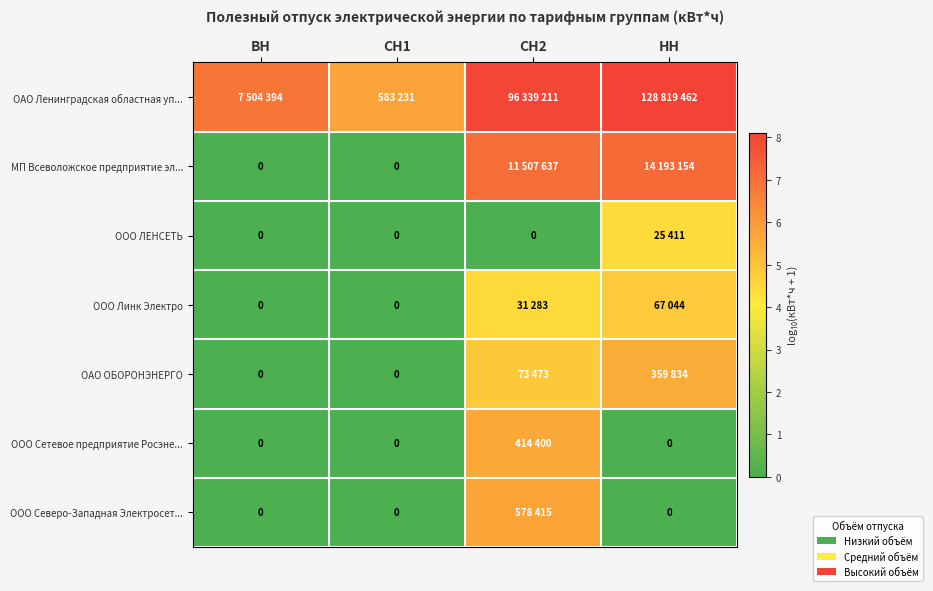

Which series has the largest range (max minus min)?

МП Всеволожское предприятие эл...